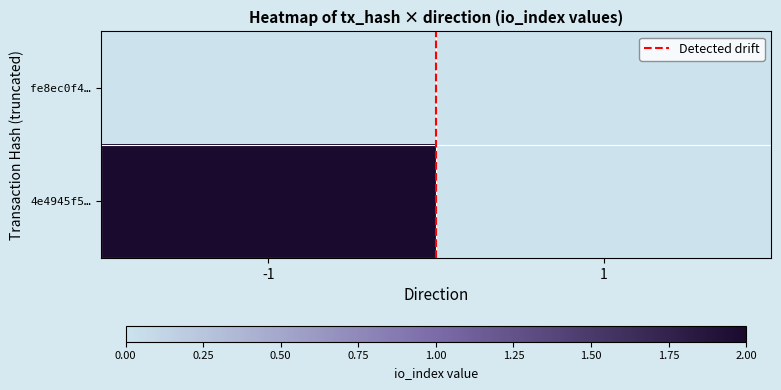

Which series has the largest total across all categories?

4e4945f5…